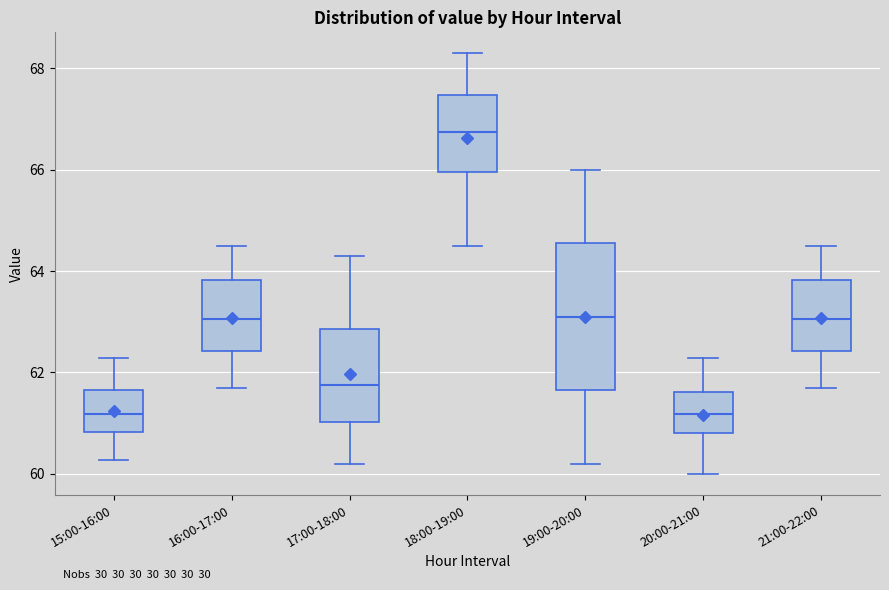

Reading left to right, transcribe this box plot: for each box, give where its median line is, the range the box spans, and where its two whiskers end, as read against the y-axis. The values are not printed on the chart, so give them approximately, as read against the axis.

15:00-16:00: median 61.2, box 60.8 to 61.6, whiskers 60.2 to 62.2
16:00-17:00: median 63.0, box 62.4 to 63.8, whiskers 61.8 to 64.6
17:00-18:00: median 61.8, box 61.0 to 62.8, whiskers 60.2 to 64.4
18:00-19:00: median 66.8, box 66.0 to 67.4, whiskers 64.6 to 68.4
19:00-20:00: median 63.2, box 61.6 to 64.6, whiskers 60.2 to 66.0
20:00-21:00: median 61.2, box 60.8 to 61.6, whiskers 60.0 to 62.2
21:00-22:00: median 63.0, box 62.4 to 63.8, whiskers 61.8 to 64.6